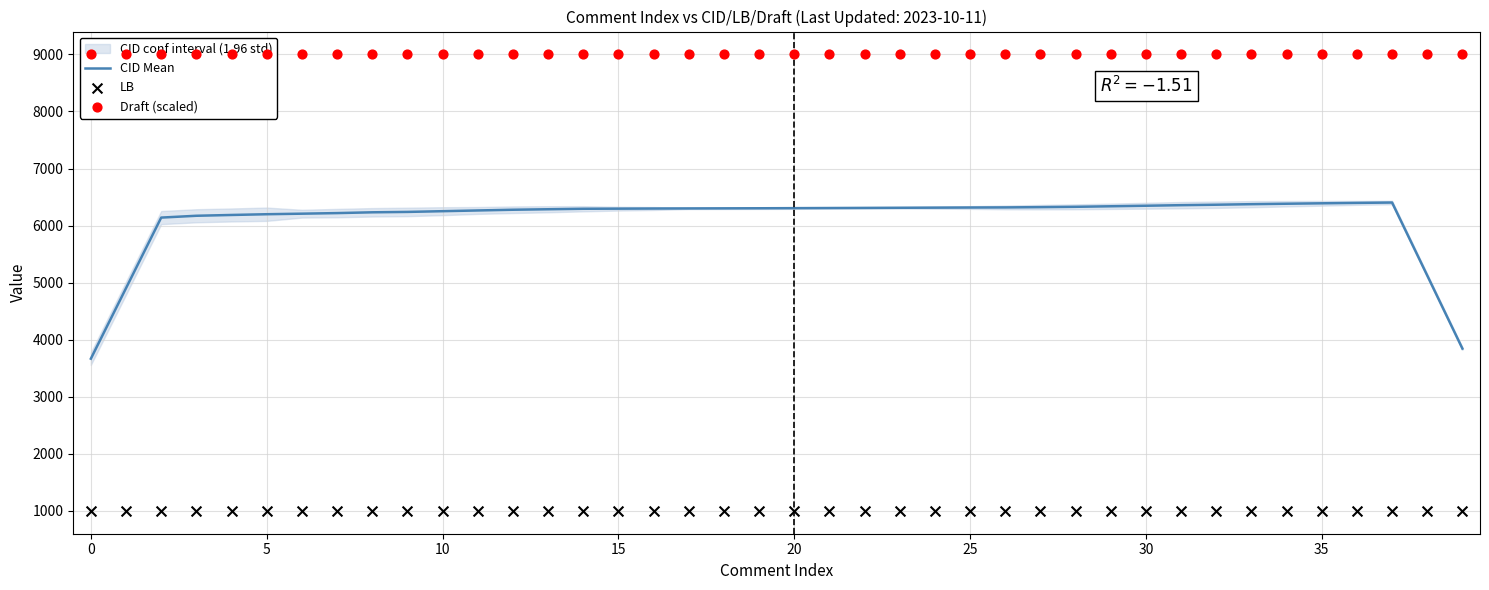

Which series has the largest total across all categories?

Draft (scaled)